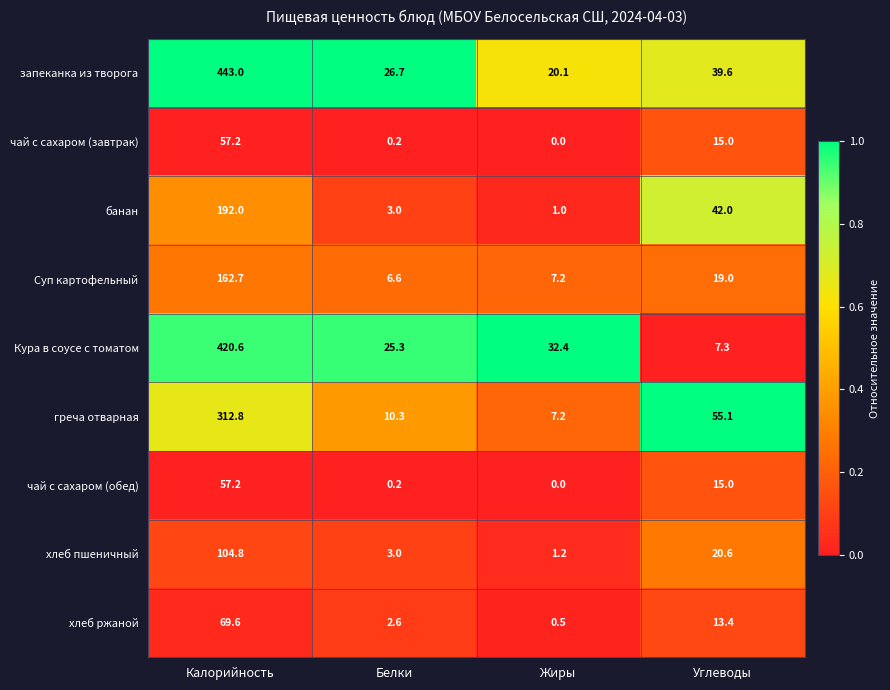

What is the total value across all series at Углеводы?

227.0